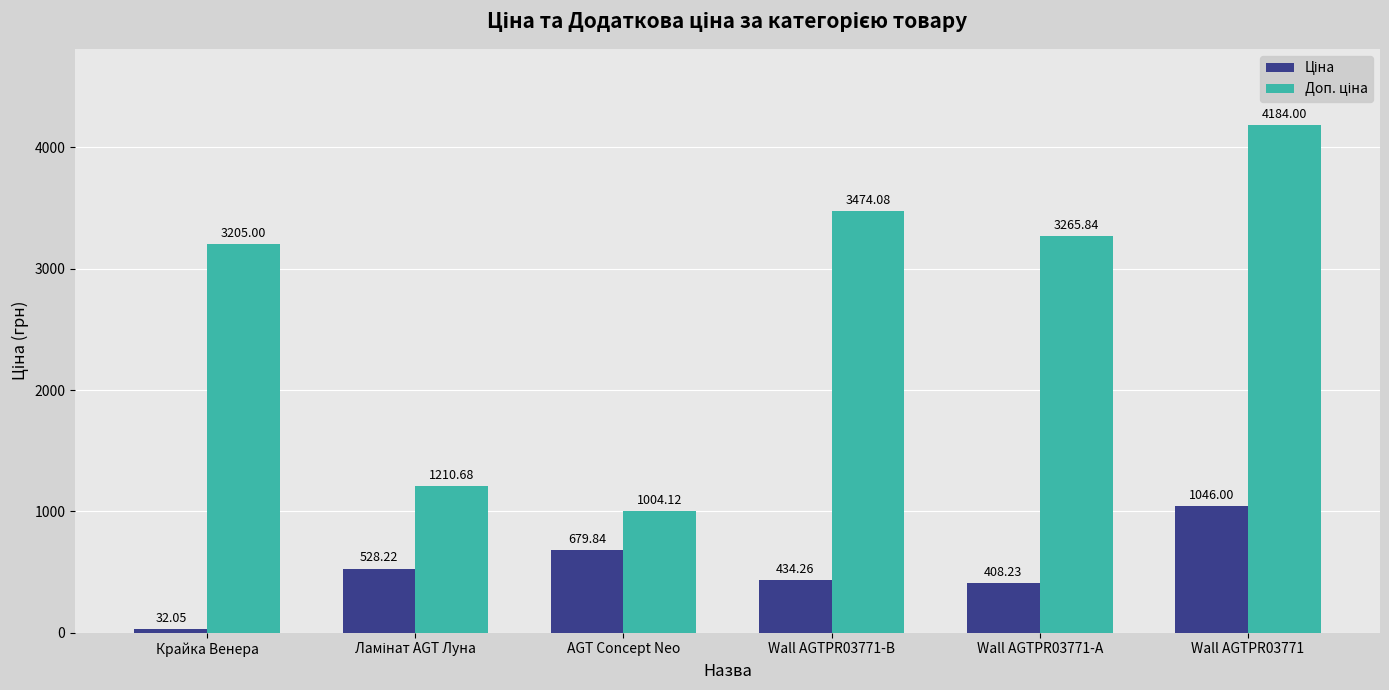

What is the spread (max minus min) of values at Wall AGTPR03771?

3138.0